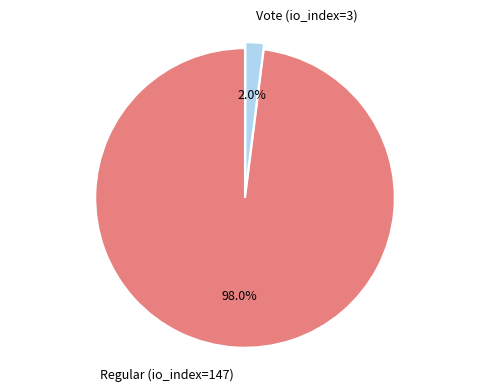

Which slice is the largest?

Regular (io_index=147)